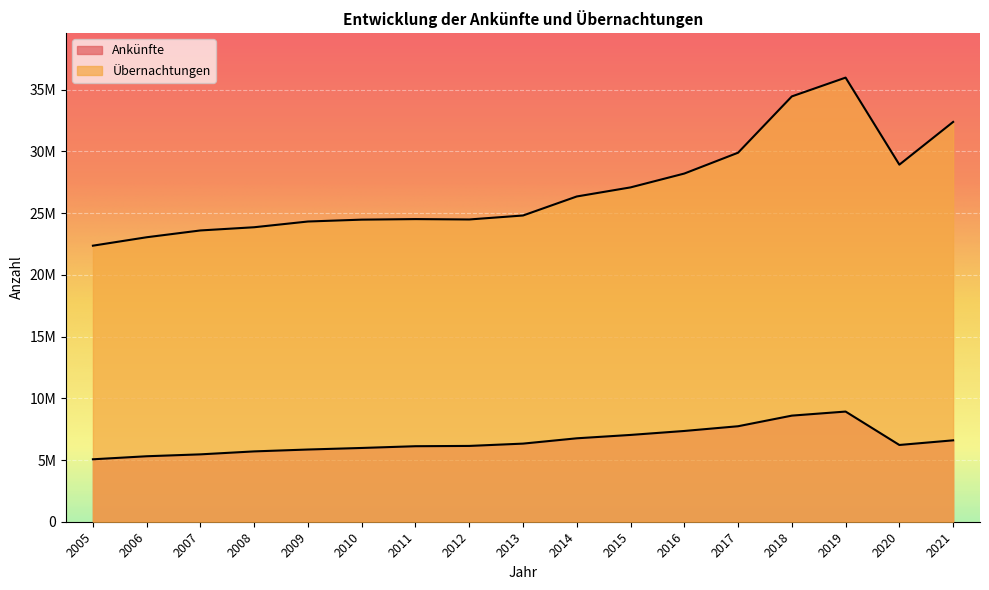

True or false: Ankünfte and Übernachtungen cross at least once.

False